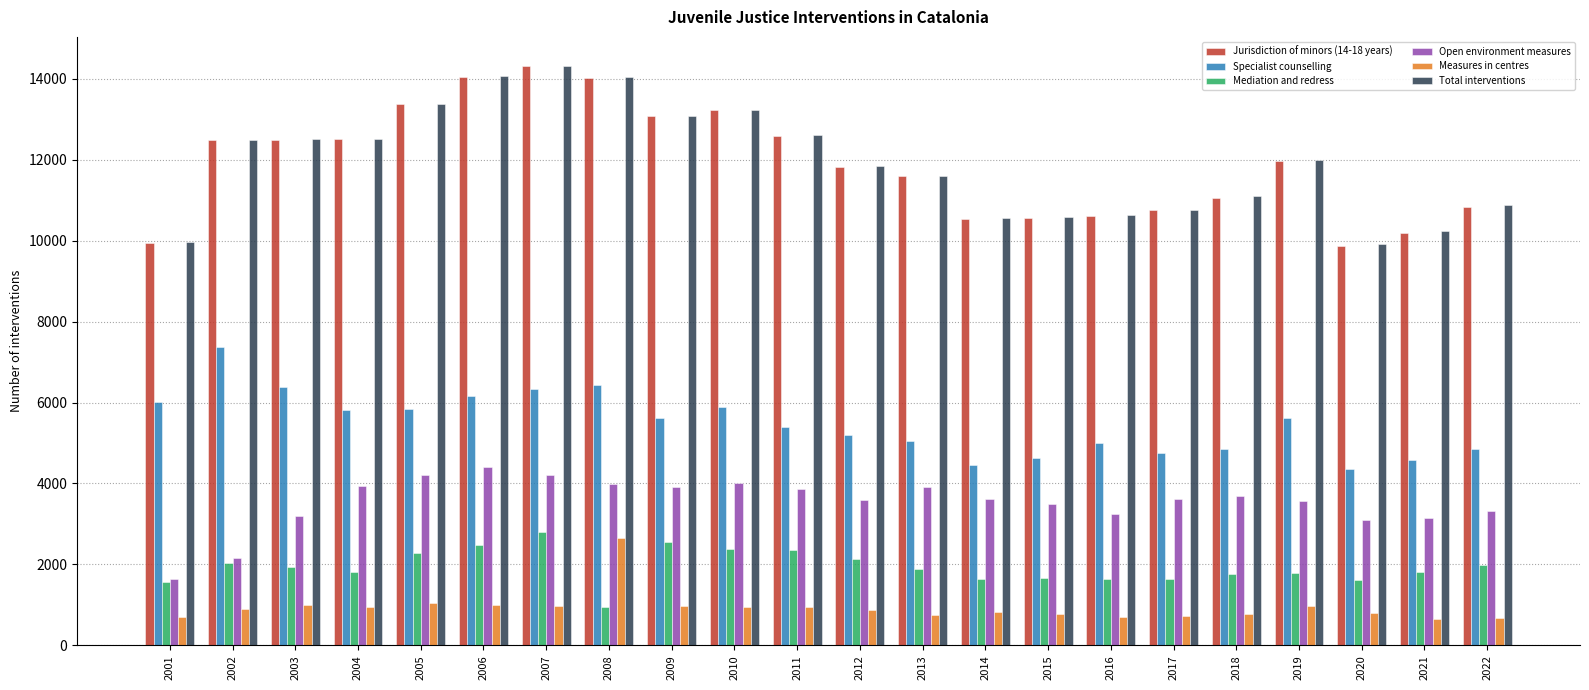

What is the average value of the Measures in centres series?

936